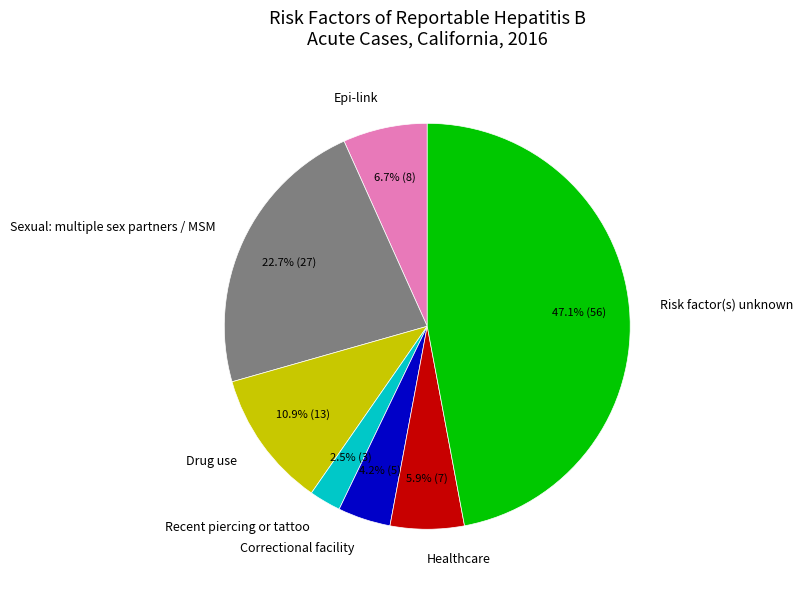

What percentage is the Drug use slice, to the nearest percent?

11%